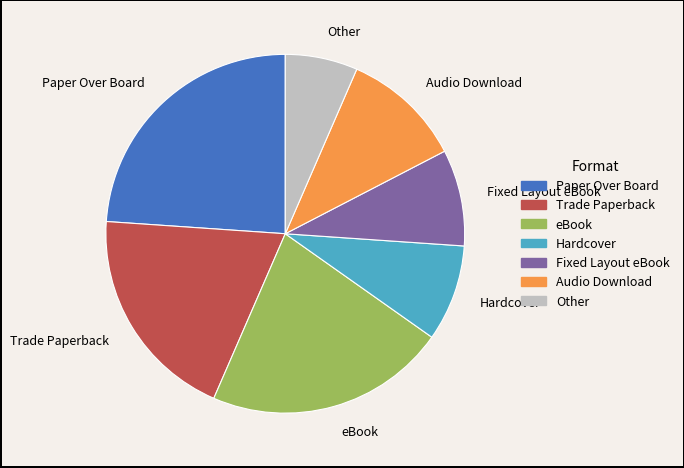

Is there a majority slice in this chart?

No